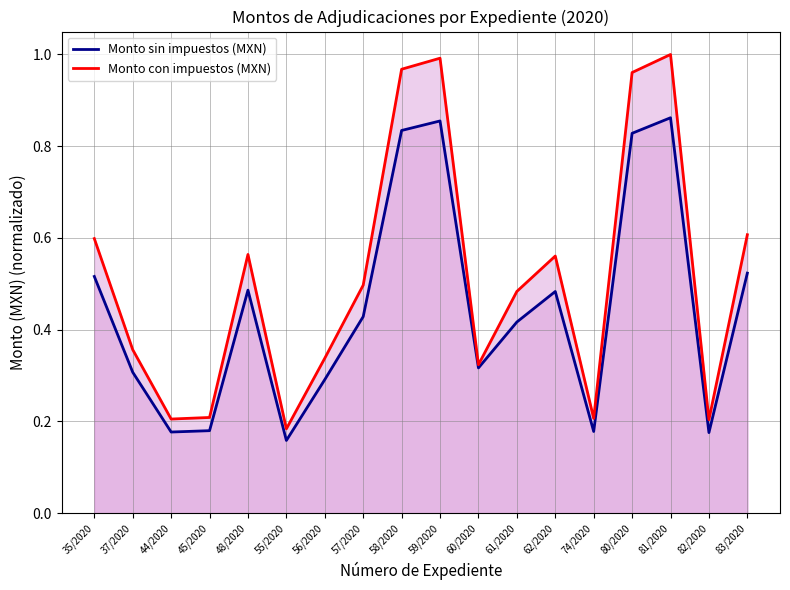

What is the difference between the maximum and minimum values in the Monto con impuestos (MXN) series?

0.8